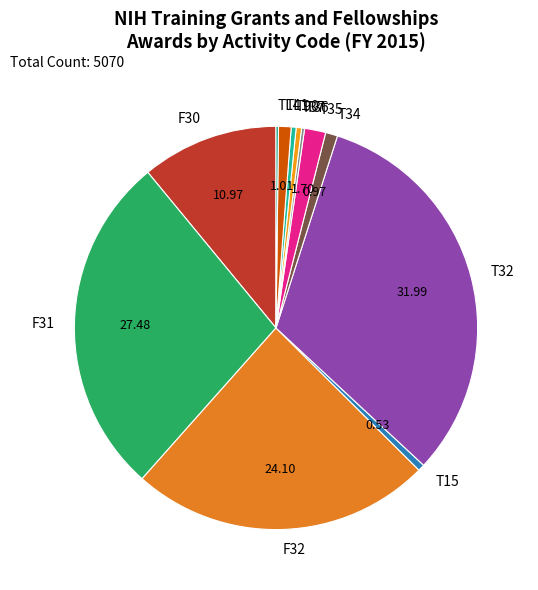

Do F31 and F32 together represent more than half of the pie?

Yes